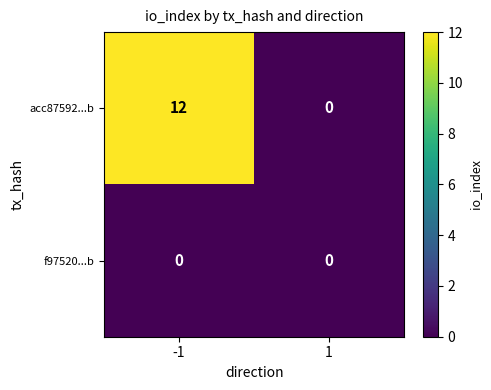

What is the maximum value shown in the chart?

12